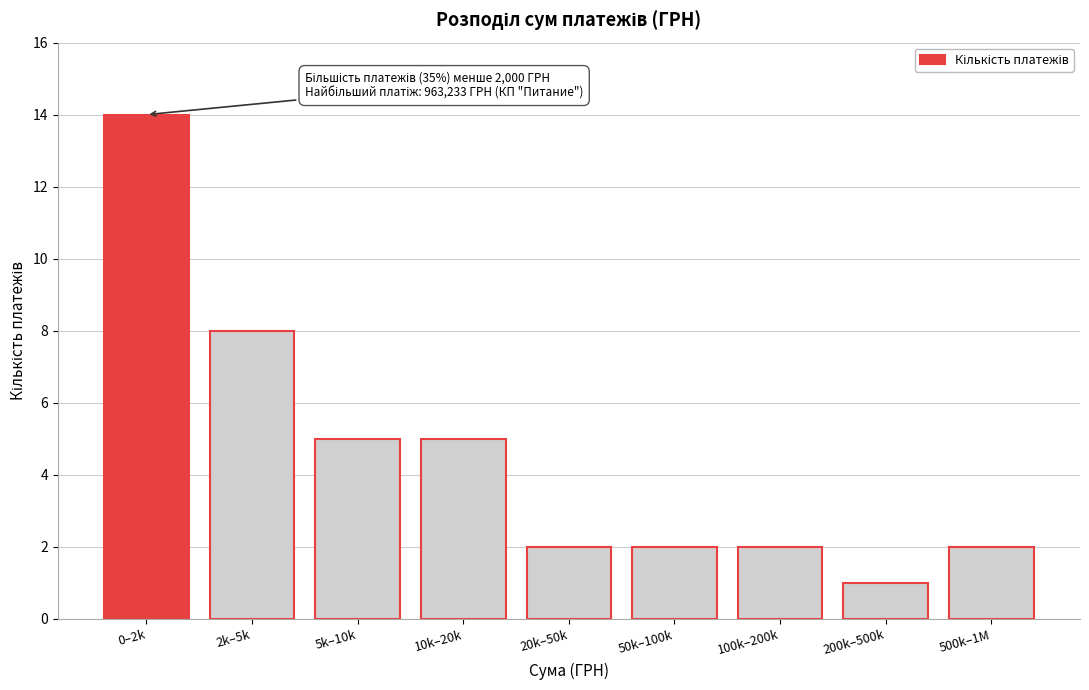

Reading left to right, transcribe all the data shown in this chart.

0–2k=14	2k–5k=8	5k–10k=5	10k–20k=5	20k–50k=2	50k–100k=2	100k–200k=2	200k–500k=1	500k–1M=2